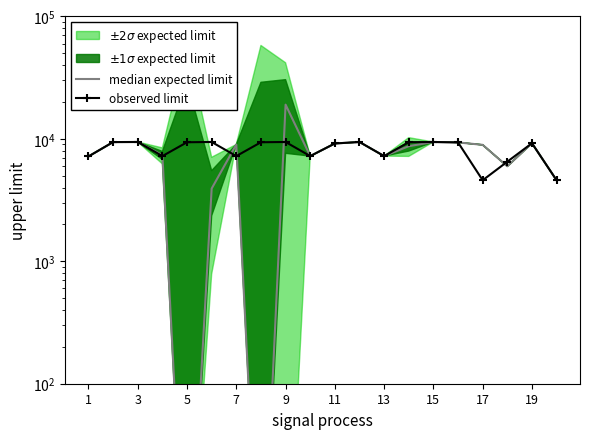

True or false: observed limit and median expected limit cross at least once.

True